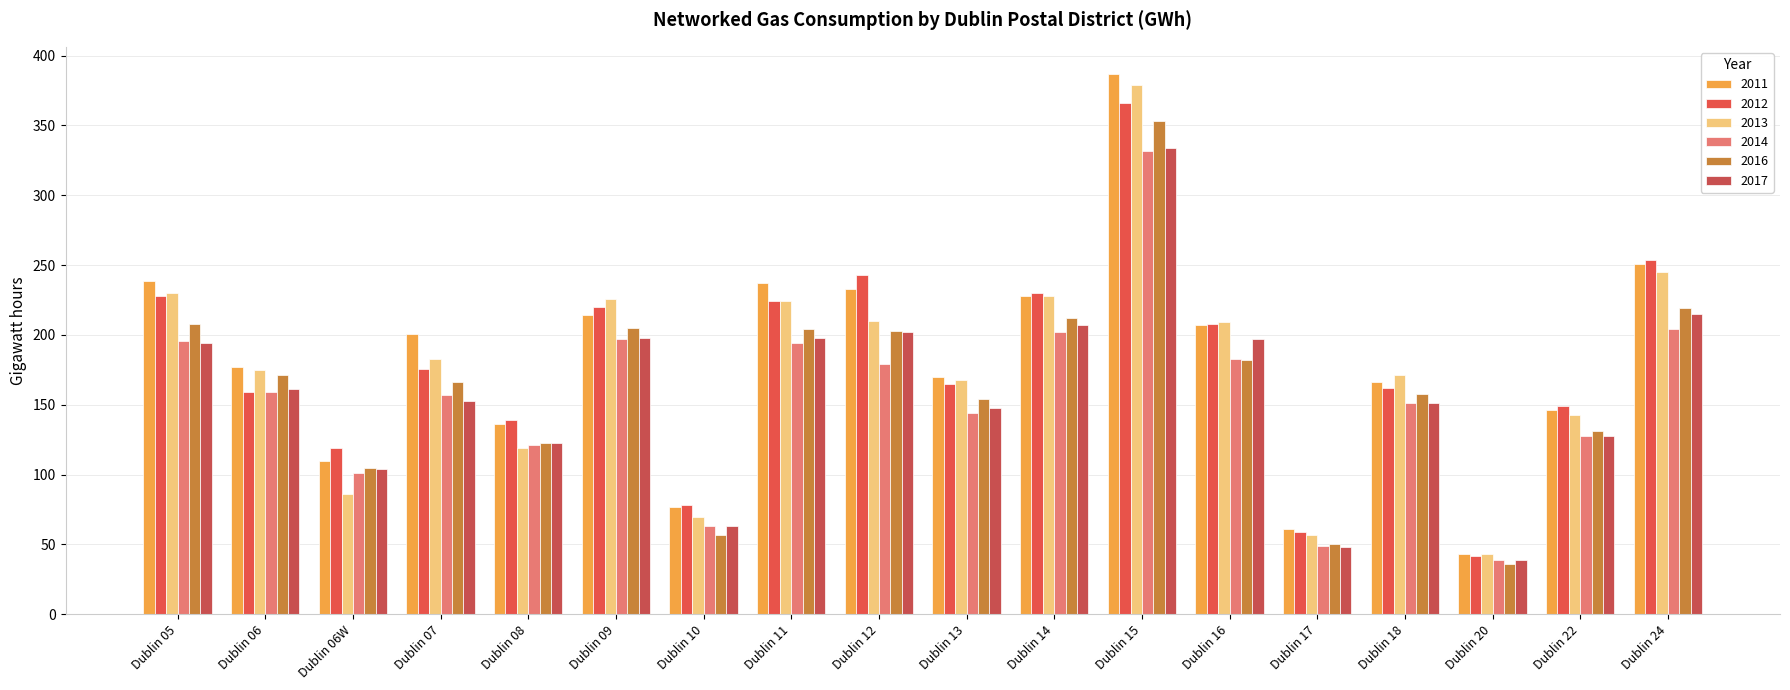

Which series has the largest total across all categories?

2011